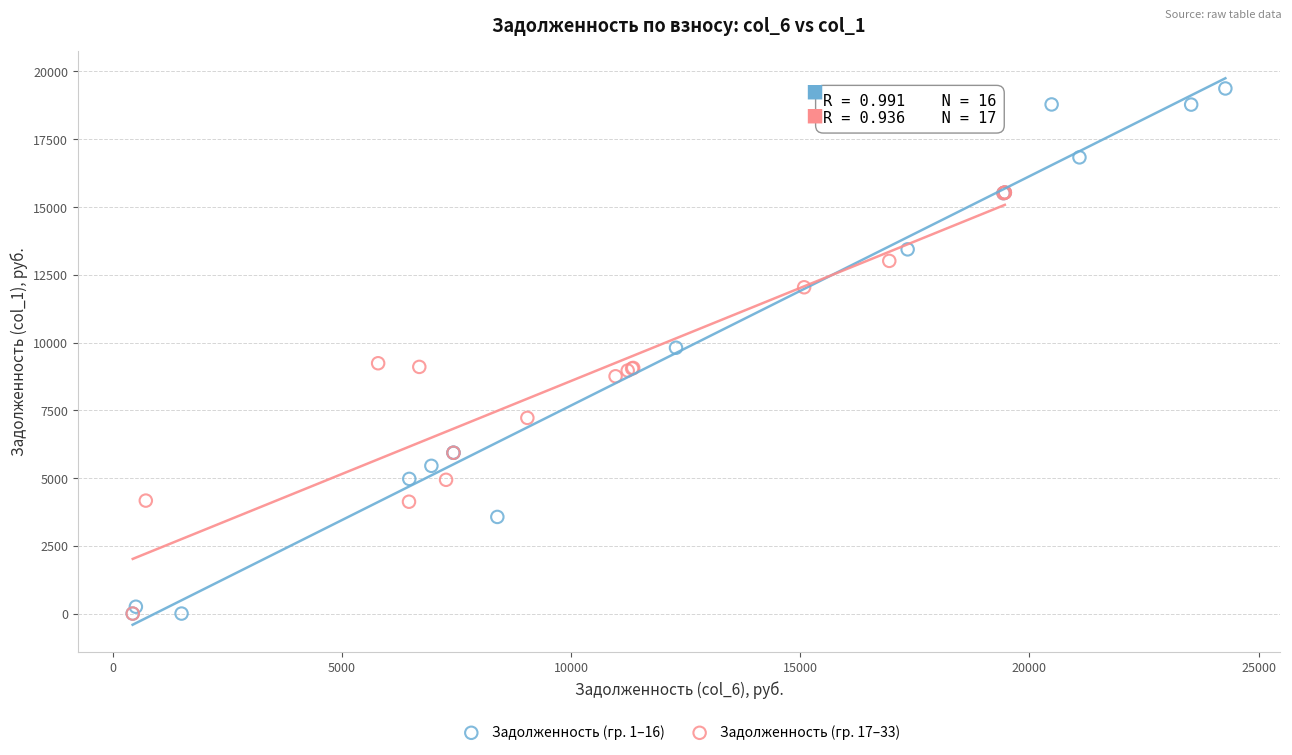

Which series reaches the maximum Y coordinate?

Задолженность (гр. 1–16)